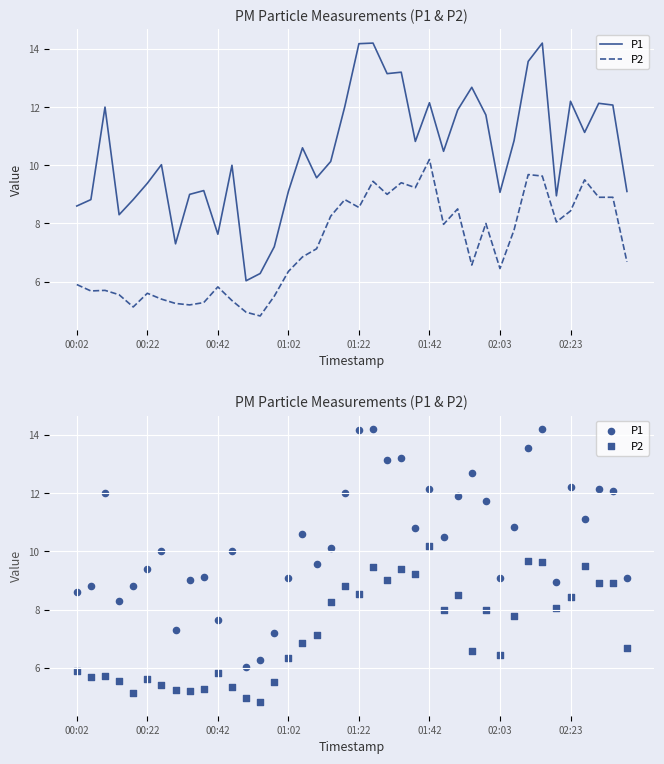

Is the value of P2 at 00:02 greater than the value of P1 at 00:02?

No